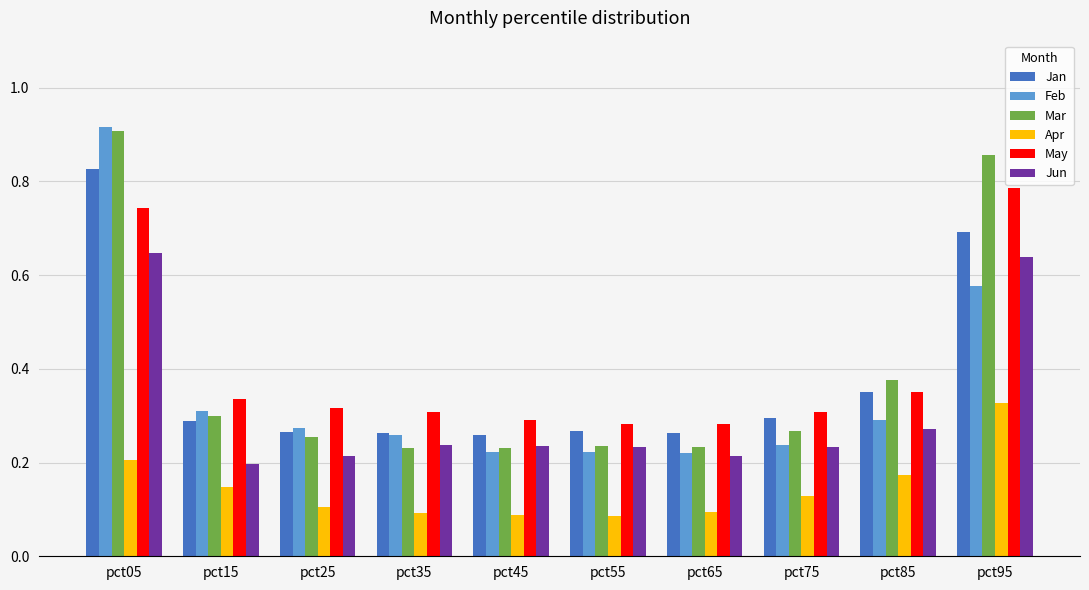

Count the May values in the range 0 to 1.

10